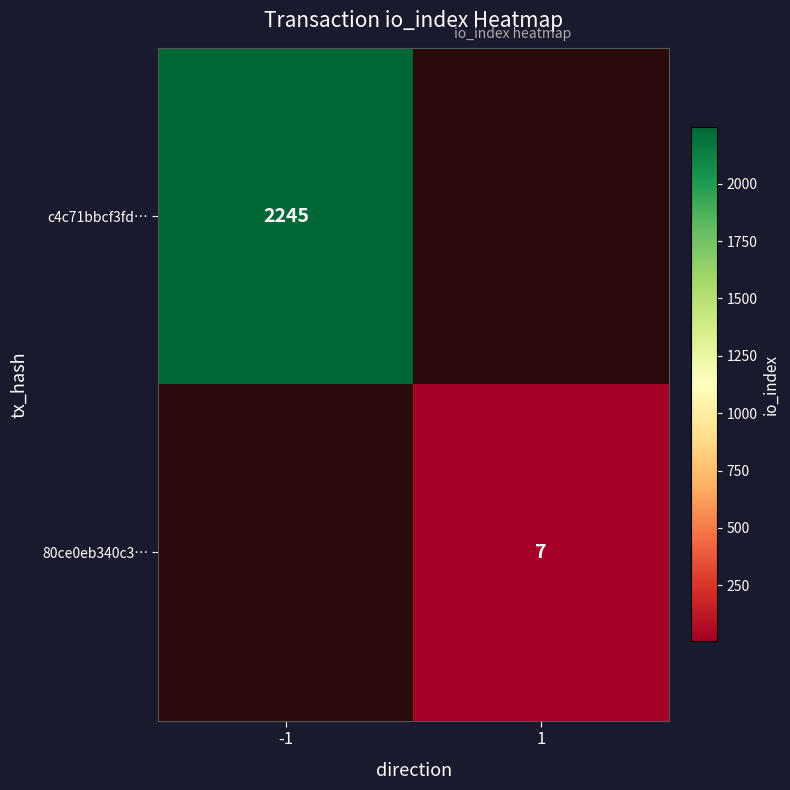

How many data points does each series have?

2